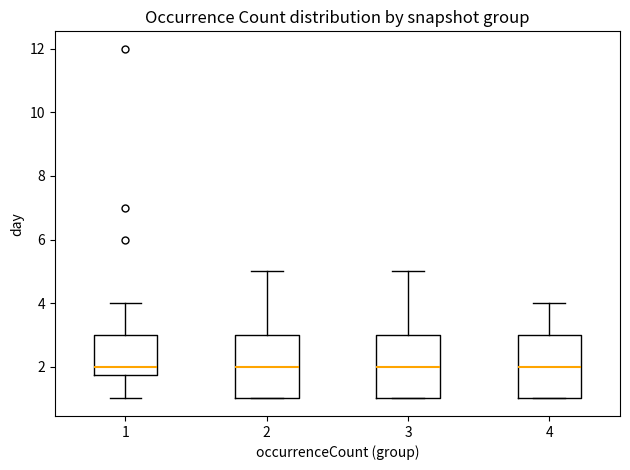

Where is the upper edge of the box at x = 1 on the y-axis? The values are not printed on the chart, so give them approximately, as read against the axis.

3.0